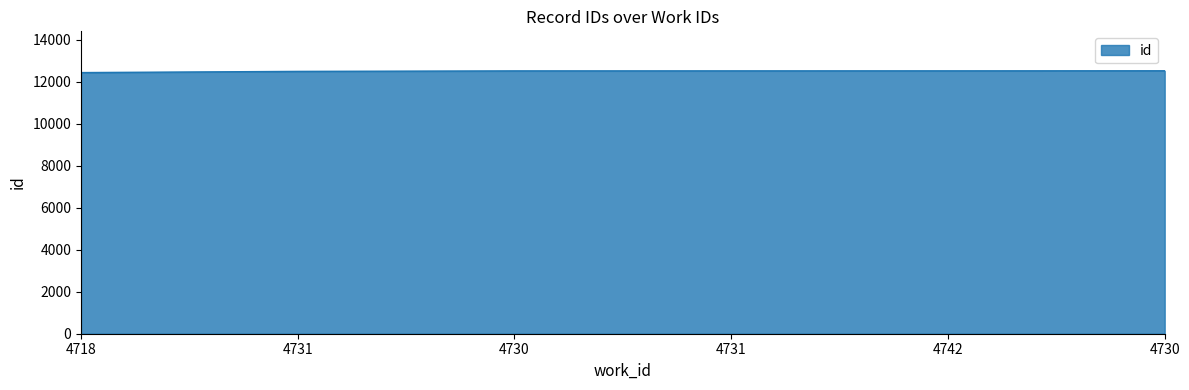

At which label does the data first exceed 12525?

4742